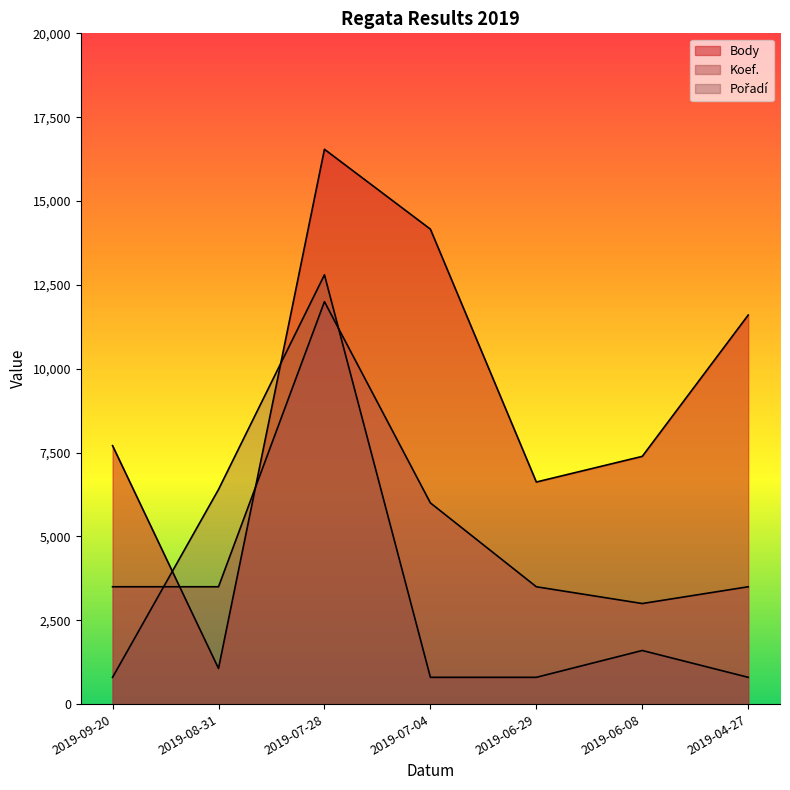

Which series changed the most between 2019-06-29 and 2019-04-27?

Body